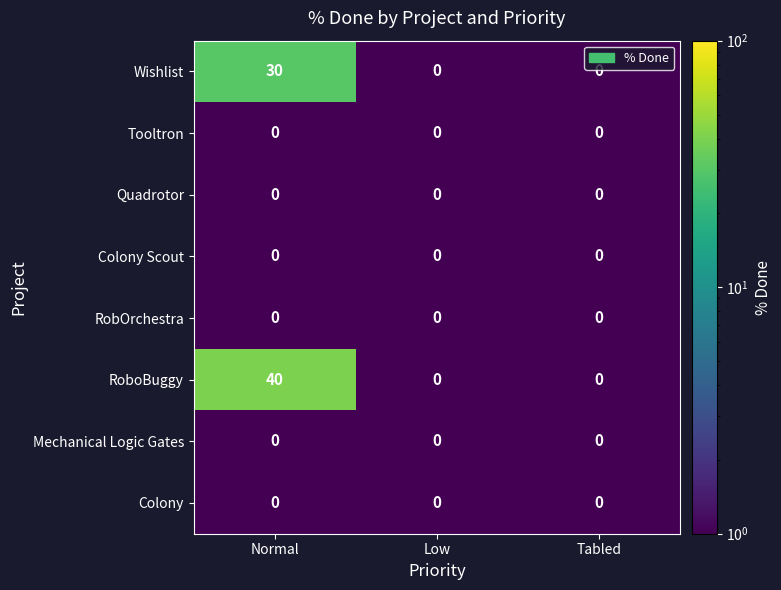

The RobOrchestra series shows 0 at Low. True or false?

True